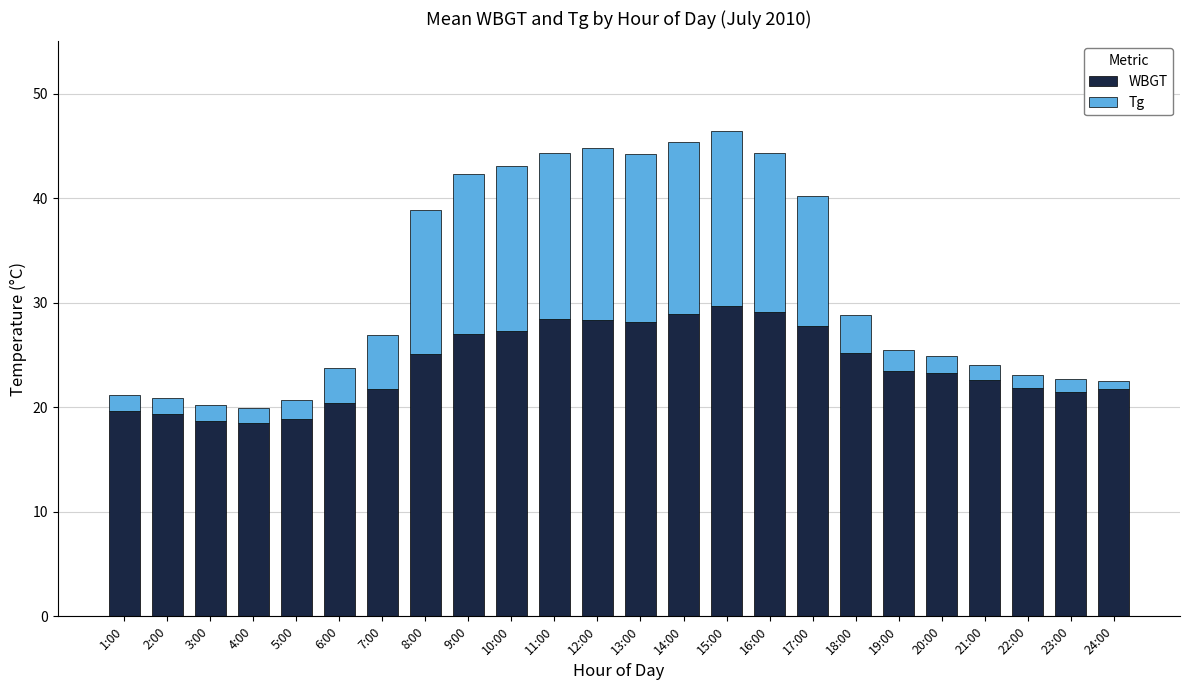

What is the total value across all series at 4:00?

19.9